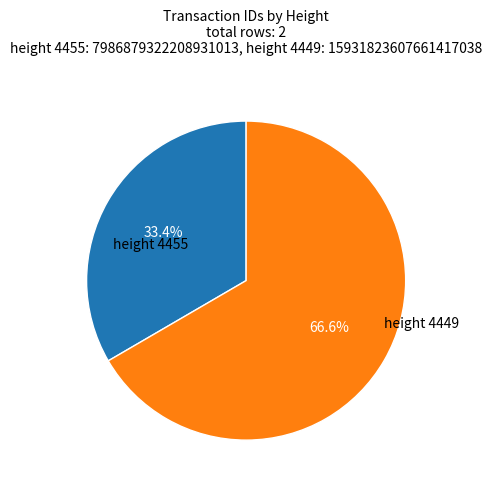

Is there any slice that represents more than half of the pie?

Yes